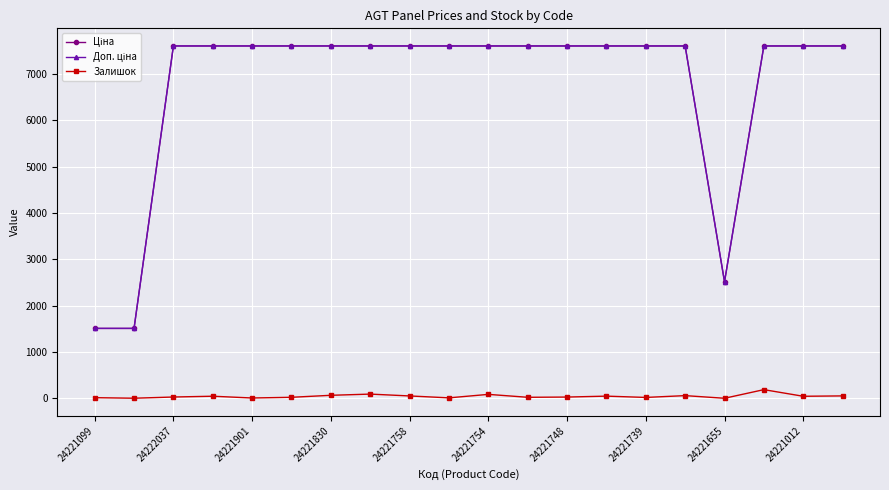

True or false: Залишок has more than 2 interior local peaks.

True